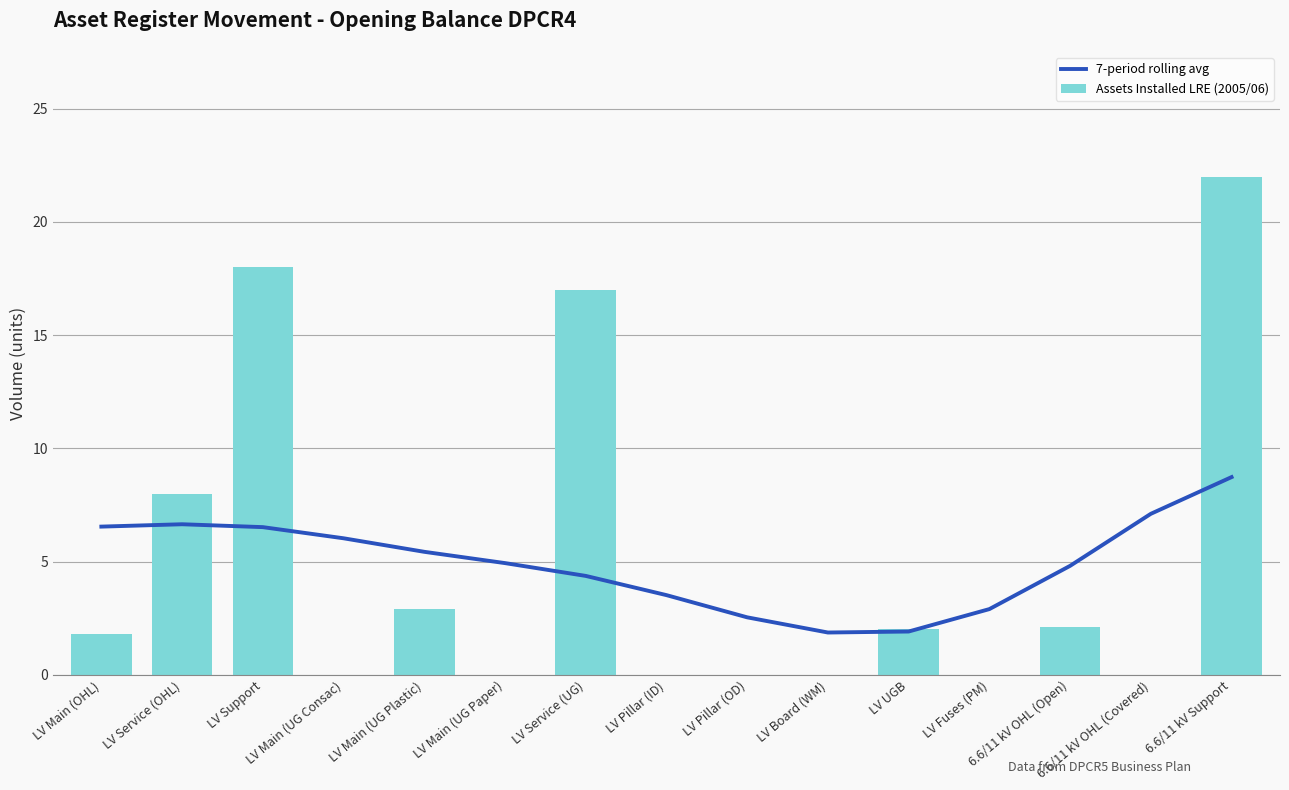

Is it true that Assets Installed LRE (2005/06) equals 17.0 at LV Service (UG)?

True